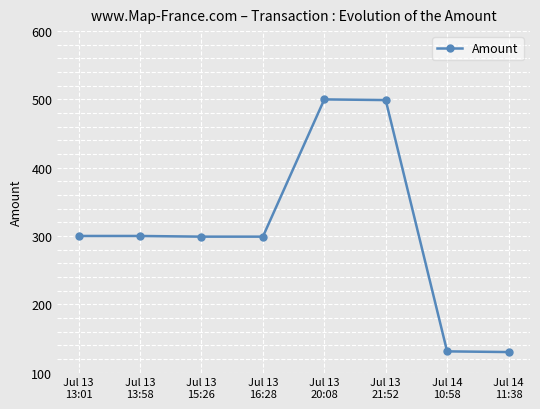

What is the value of the 4th point from the left?

299